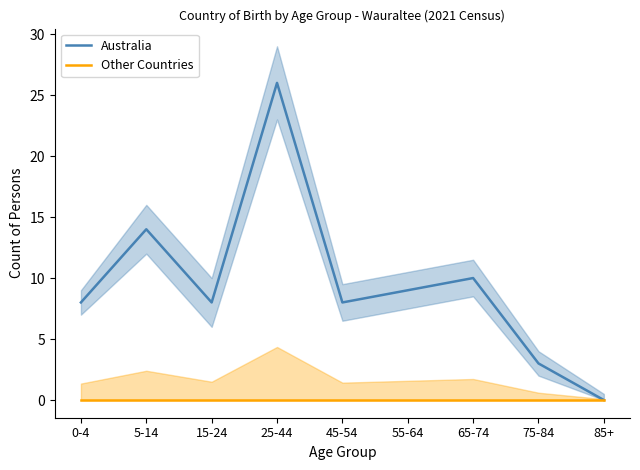

Rank the categories by Australia value from lowest to highest.

85+, 75-84, 0-4, 15-24, 45-54, 55-64, 65-74, 5-14, 25-44